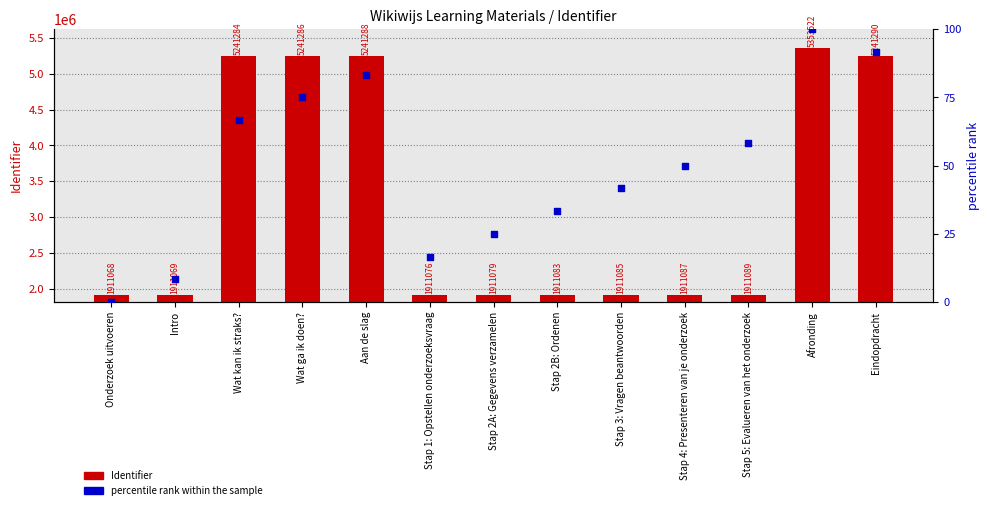

At how many categories does at least one series exceed 5320741?

1